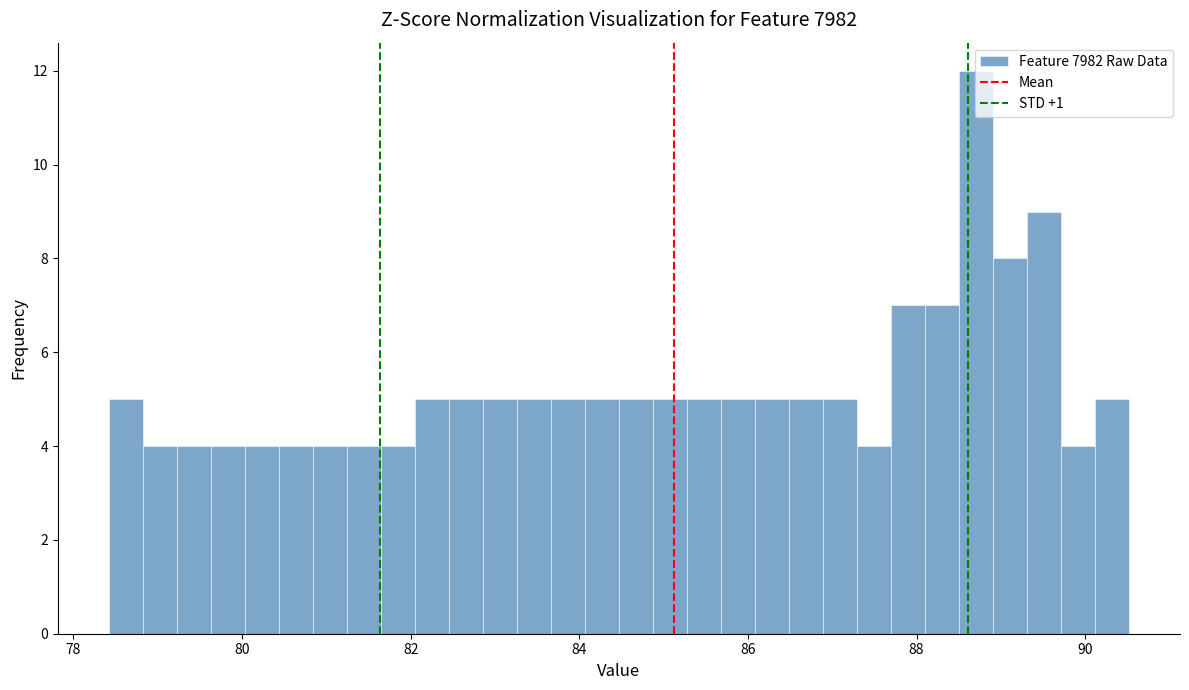

Around what value on the x-axis is the tallest bar? Give the approximate position of its centre, as read against the axis.

88.8